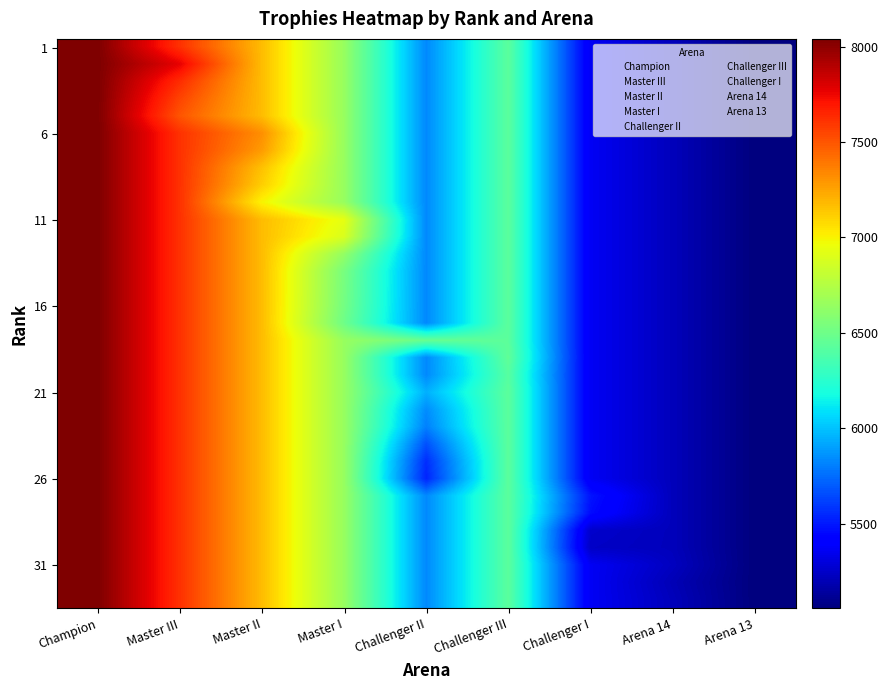

At which category is the sum across all series the highest?

Champion